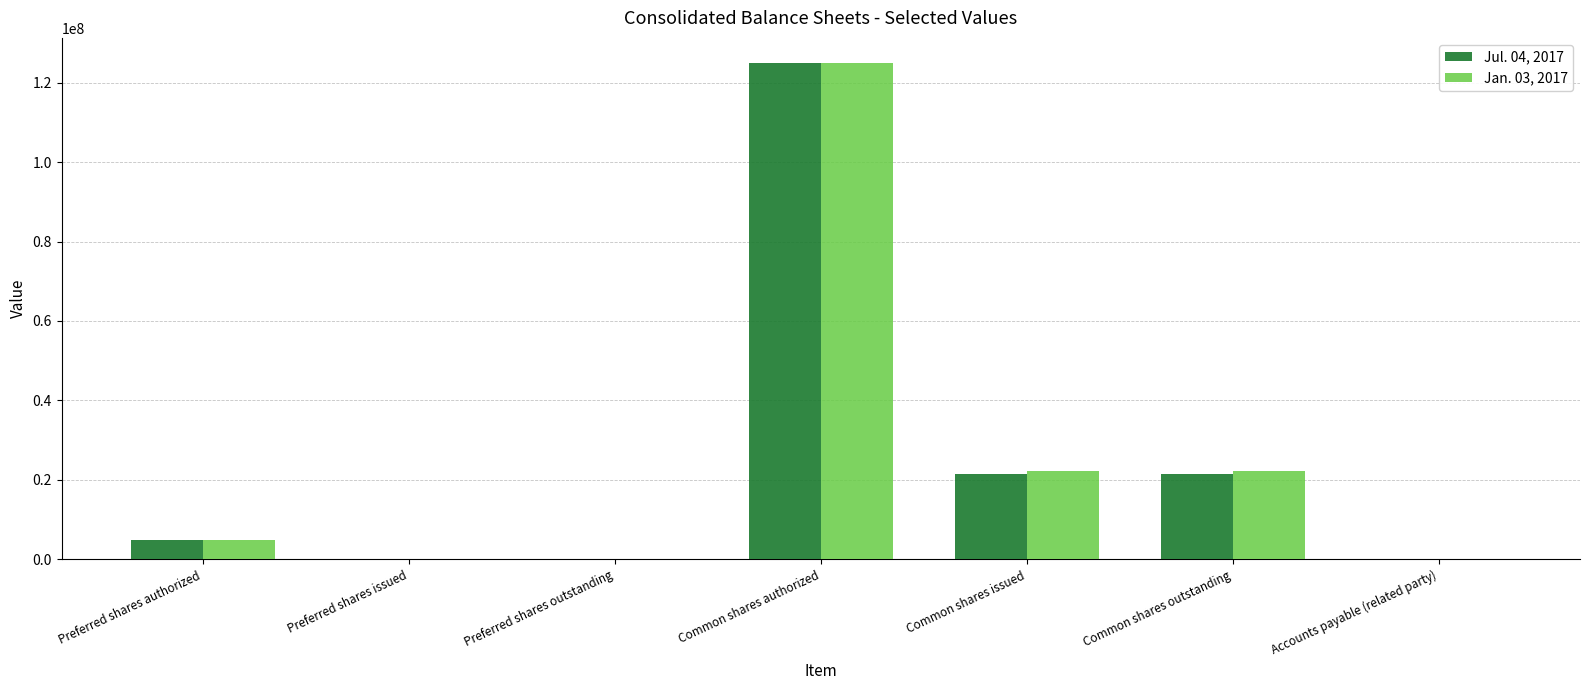

What is the greatest value displayed?

125000000